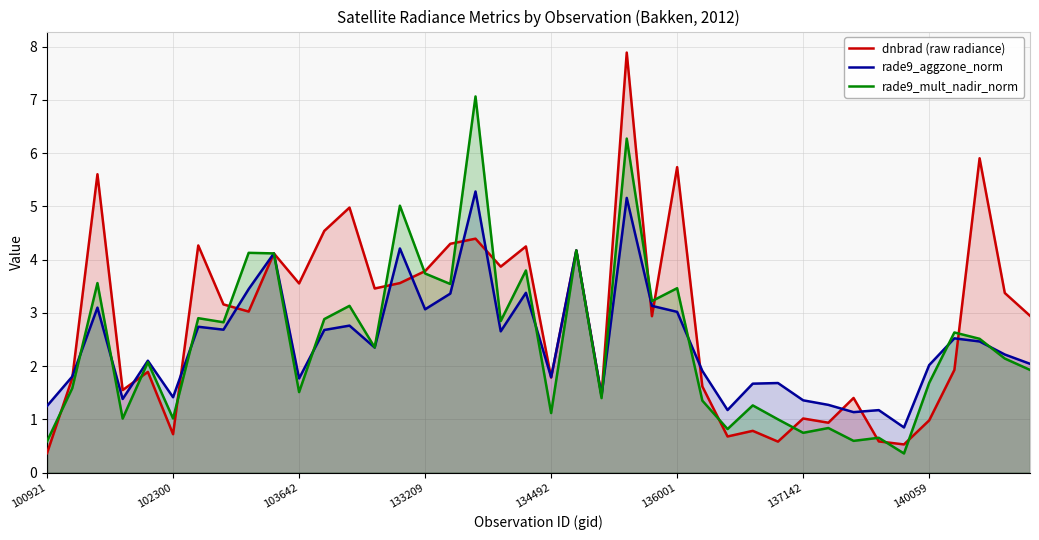

Is it true that rade9_aggzone_norm equals 3.5 at 36?

False